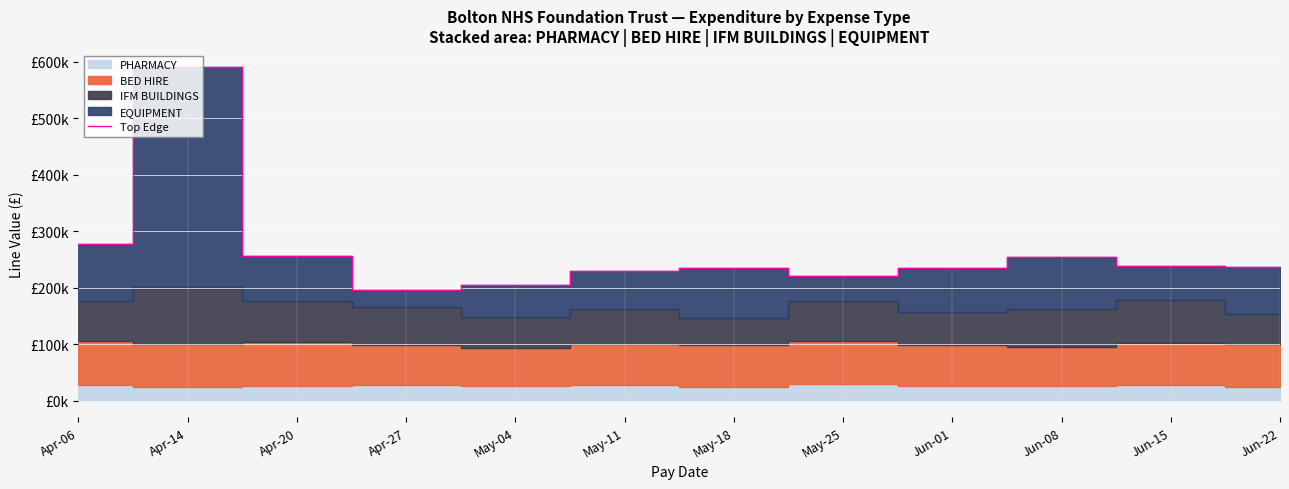

Approximately how many times larger is the value at Jun-01 compared to May-25?

1.1